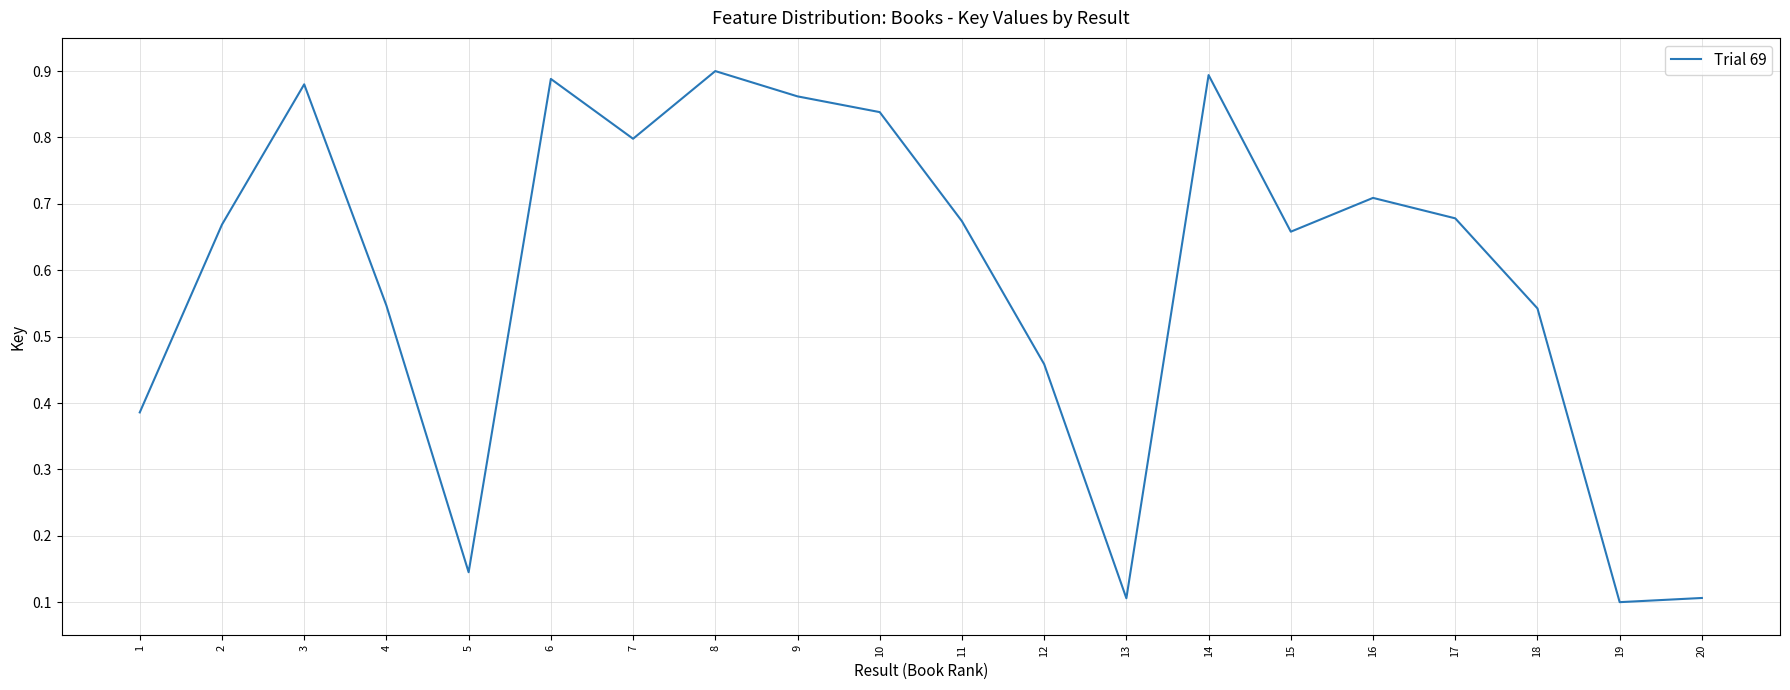

What is the difference between the values at 13 and 15?

0.6